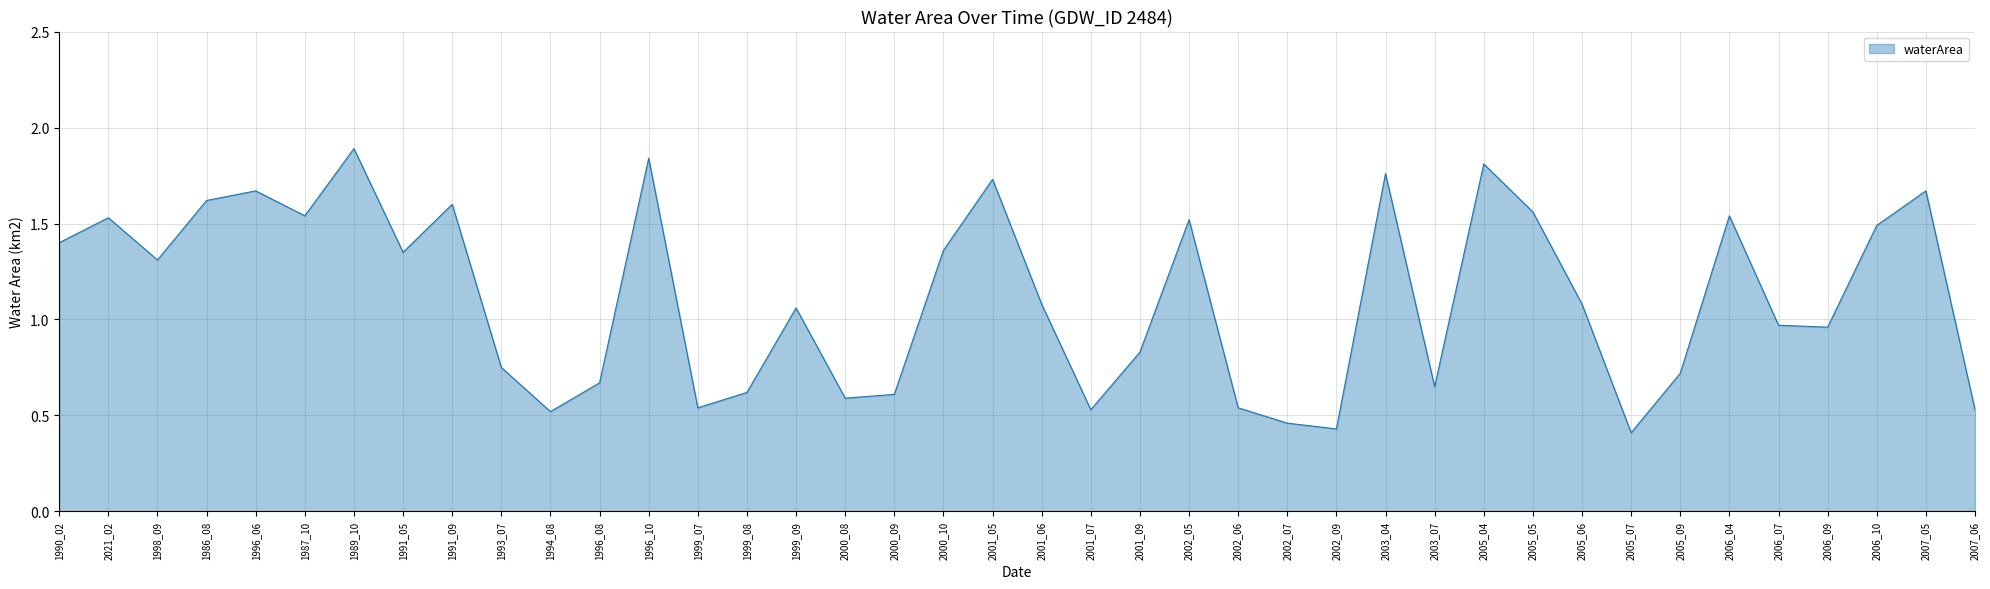

How many series are shown in this chart?

1